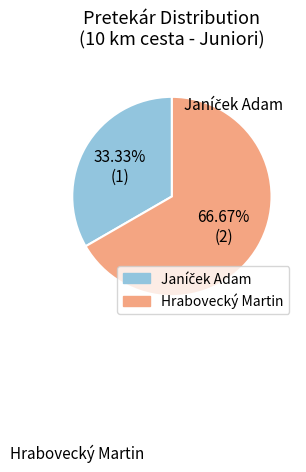

The Hrabovecký Martin slice represents 1% of the pie. True or false?

False